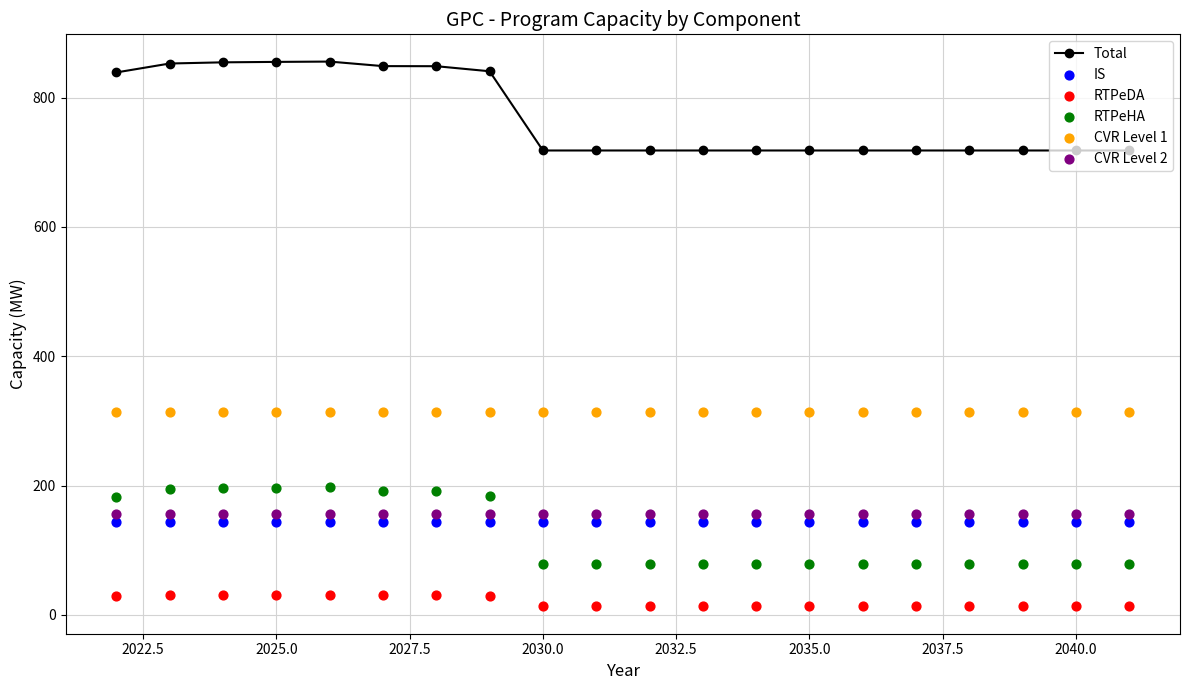

What is the maximum value for Total?

855.6